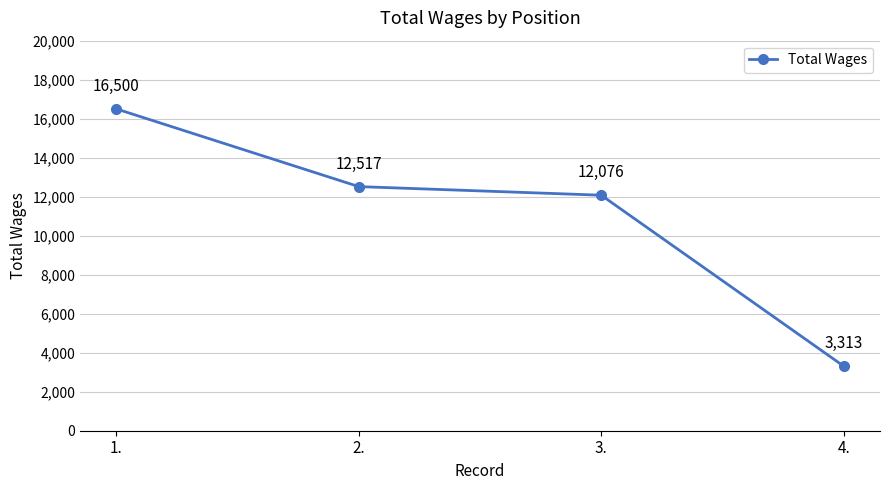

What is the greatest value displayed?

16500